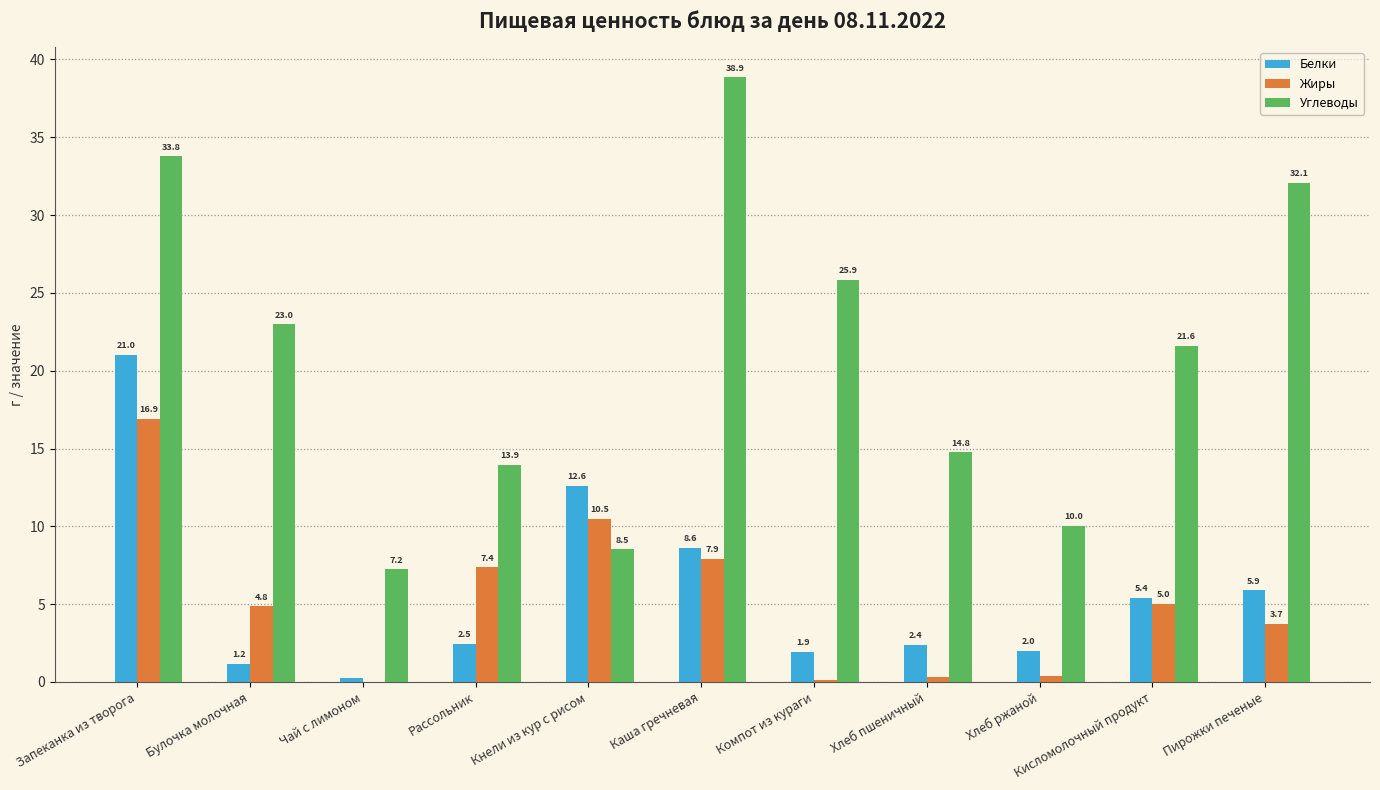

At which label does Углеводы first exceed 21?

Запеканка из творога